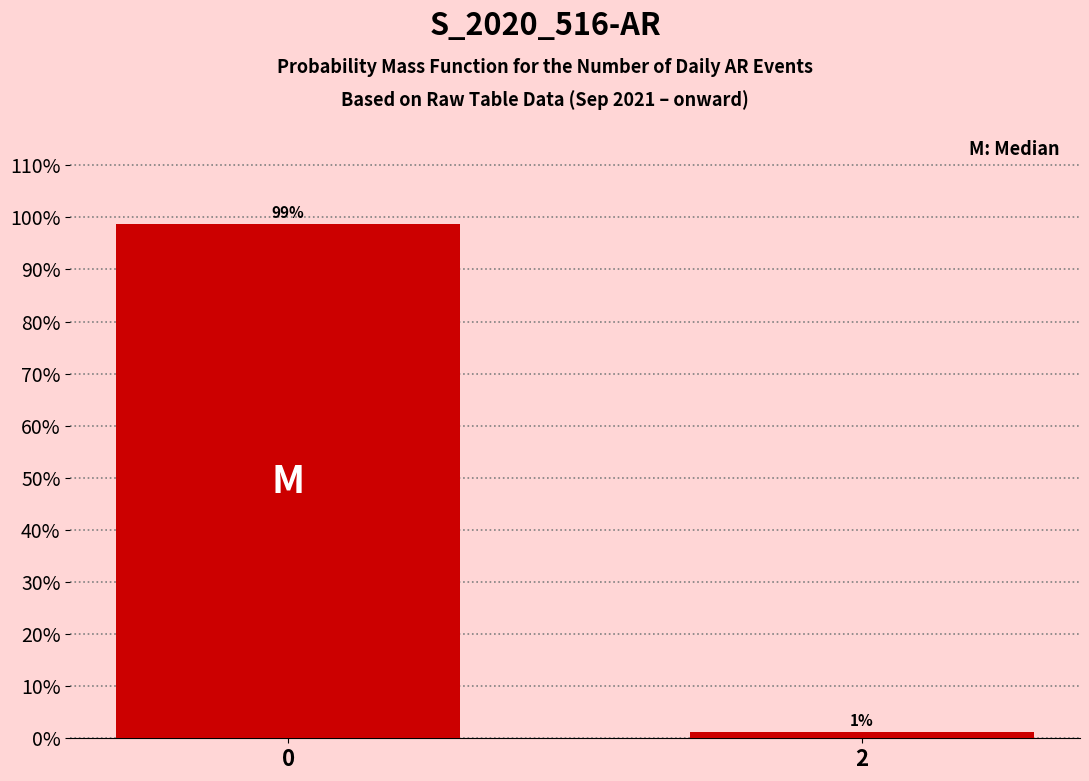

What value does the data have at 0?

98.7